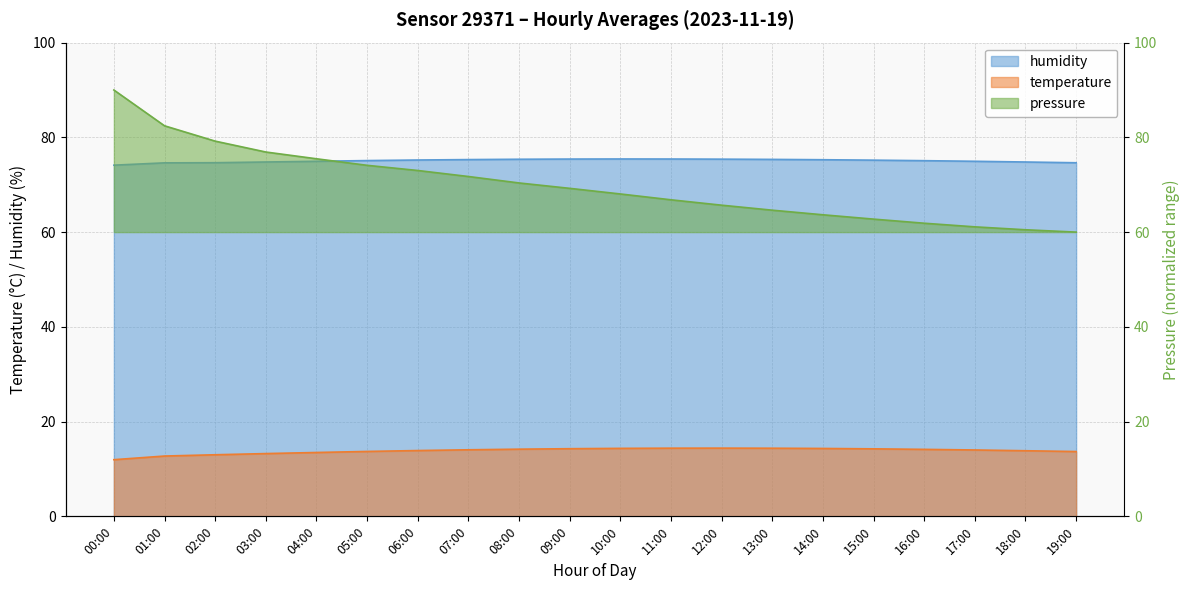

Where does the humidity series first go above 75?

05:00